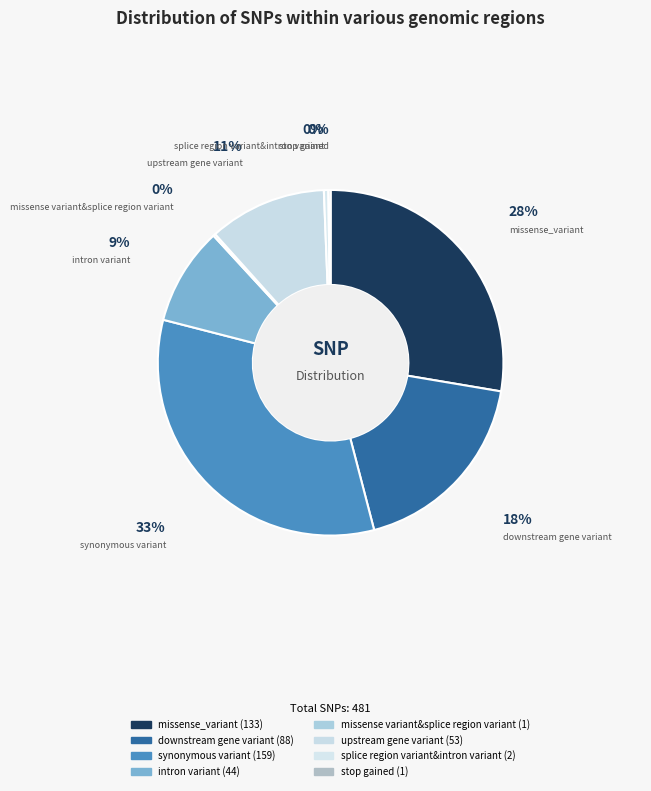

Rank the categories by value from highest to lowest.

synonymous variant, missense_variant, downstream gene variant, upstream gene variant, intron variant, splice region variant&intron variant, missense variant&splice region variant, stop gained